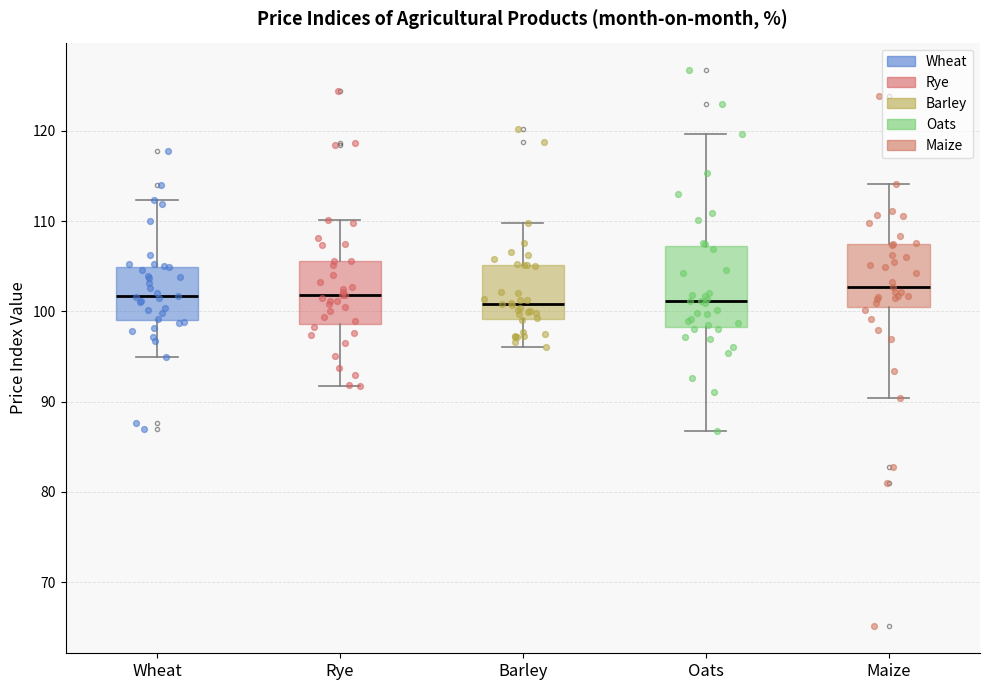

Reading left to right, read every box against the y-axis: the position of its median line, the range the box covers, and the ends of its whiskers. The values are not printed on the chart, so give them approximately, as read against the axis.

Wheat: median 102, box 99 to 105, whiskers 95 to 112
Rye: median 102, box 99 to 106, whiskers 92 to 110
Barley: median 101, box 99 to 105, whiskers 96 to 110
Oats: median 101, box 98 to 107, whiskers 87 to 120
Maize: median 103, box 101 to 107, whiskers 90 to 114